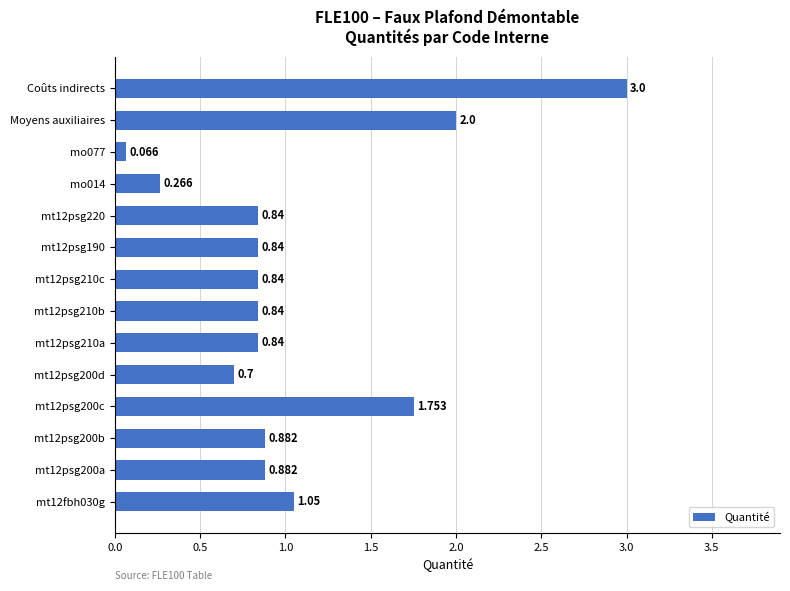

Are the bars horizontal?

Yes